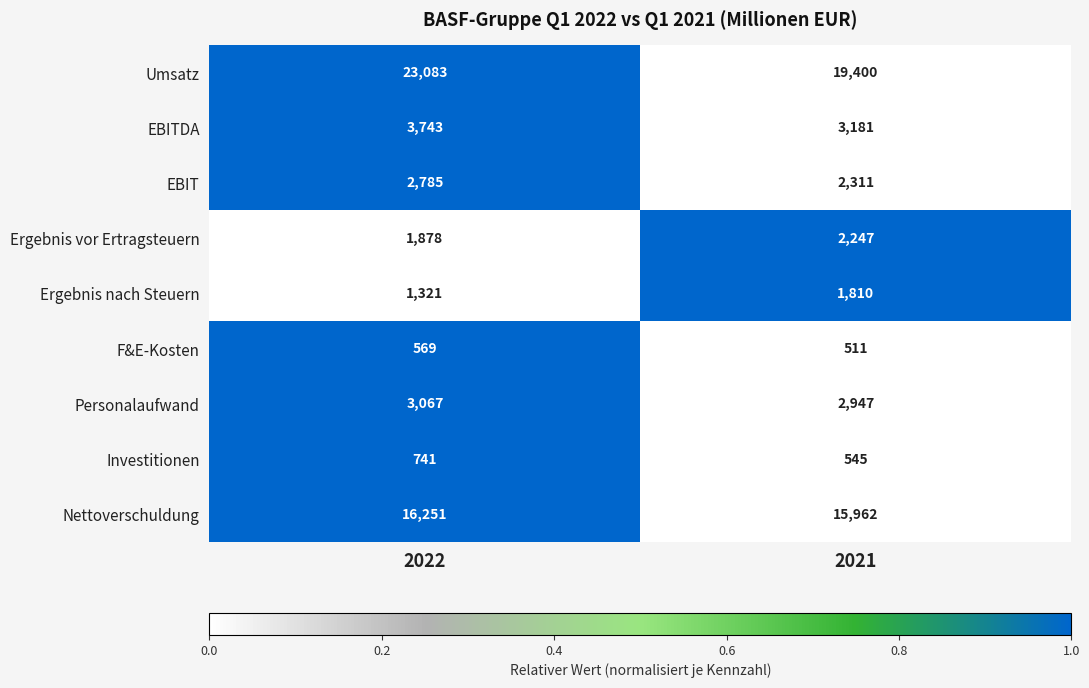

Which series has the largest total across all categories?

Umsatz